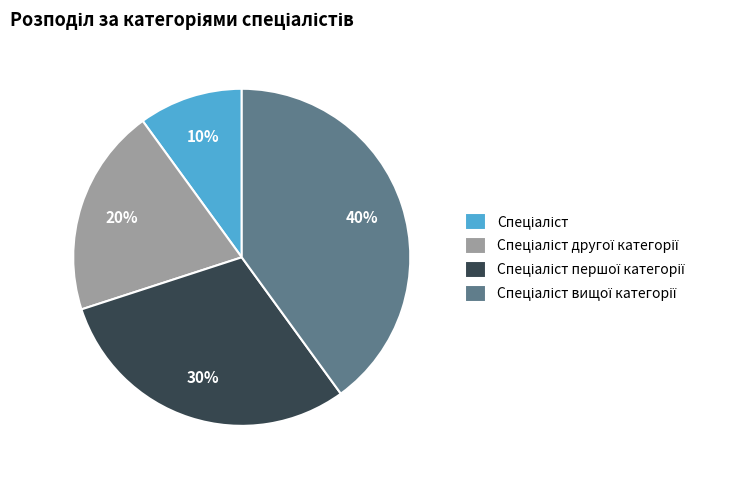

Does any single category account for the majority?

No